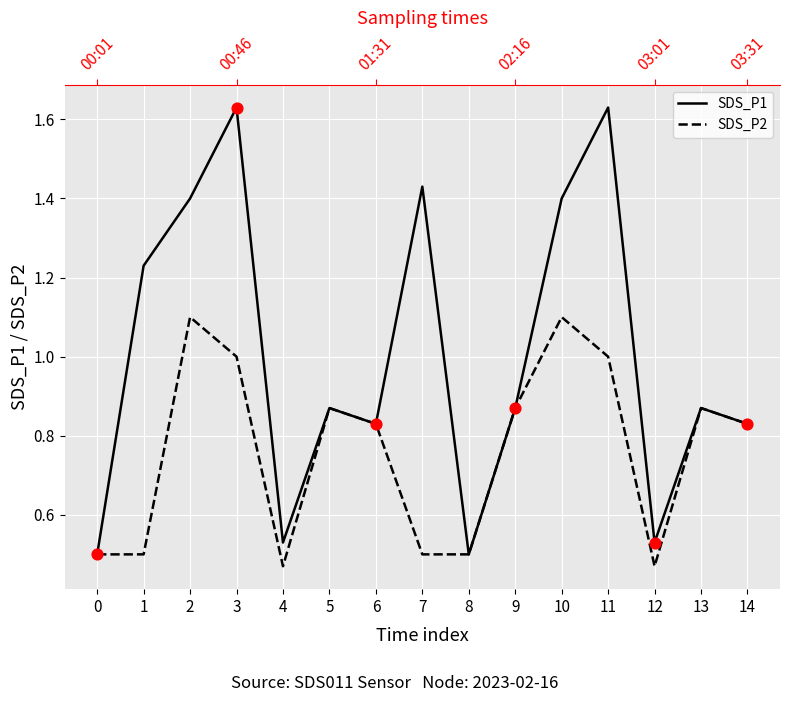

At which category is the sum across all series the highest?

3